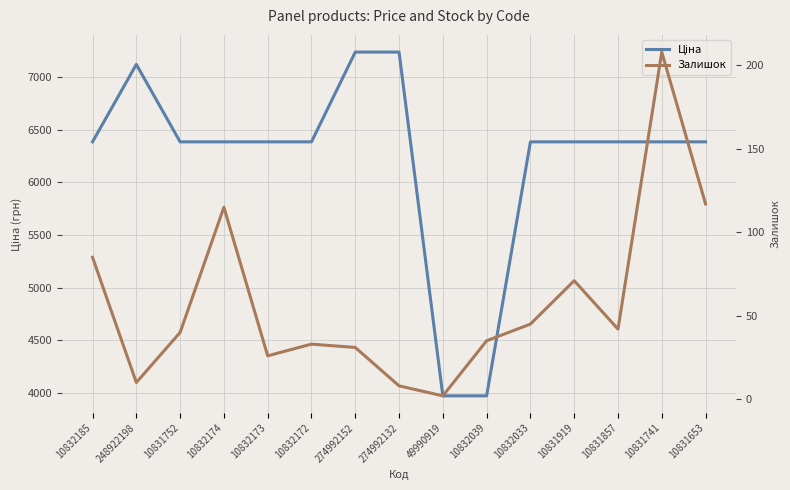

Rank the series at 10832039 from lowest to highest value.

Залишок, Ціна